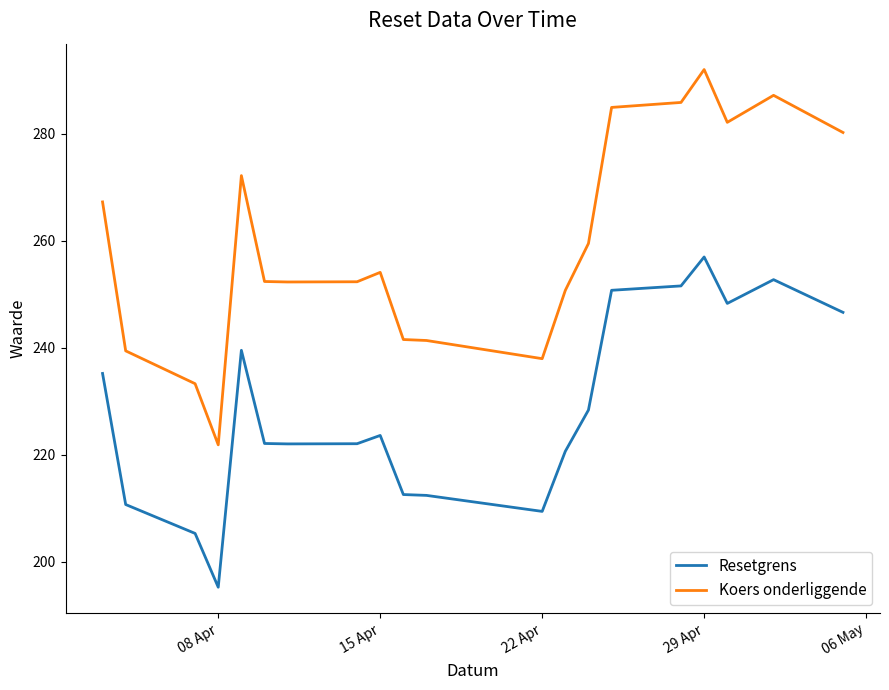

List the series in order of their peak value, highest first.

Koers onderliggende, Resetgrens